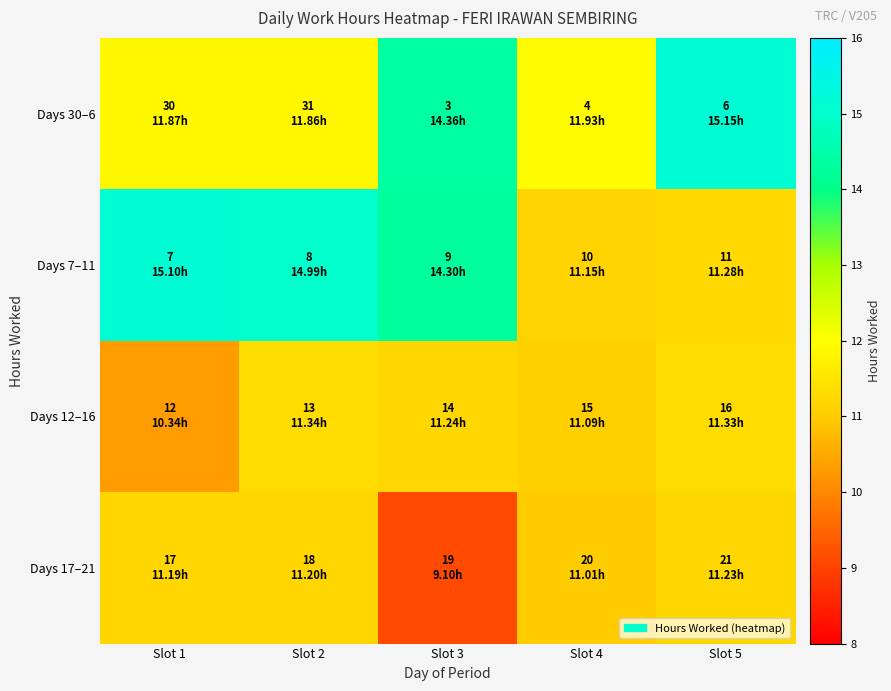

Reading right to left, transcribe all the data shown in this chart.

Days 30–6: Slot 5=15.2	Slot 4=11.9	Slot 3=14.4	Slot 2=11.9	Slot 1=11.9
Days 7–11: Slot 5=11.3	Slot 4=11.2	Slot 3=14.3	Slot 2=15.0	Slot 1=15.1
Days 12–16: Slot 5=11.3	Slot 4=11.1	Slot 3=11.2	Slot 2=11.3	Slot 1=10.3
Days 17–21: Slot 5=11.2	Slot 4=11.0	Slot 3=9.1	Slot 2=11.2	Slot 1=11.2